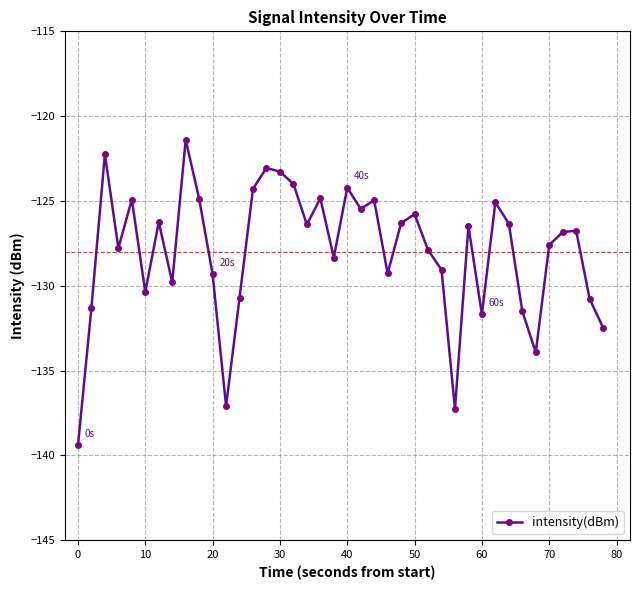

What is the greatest value displayed?

-121.4